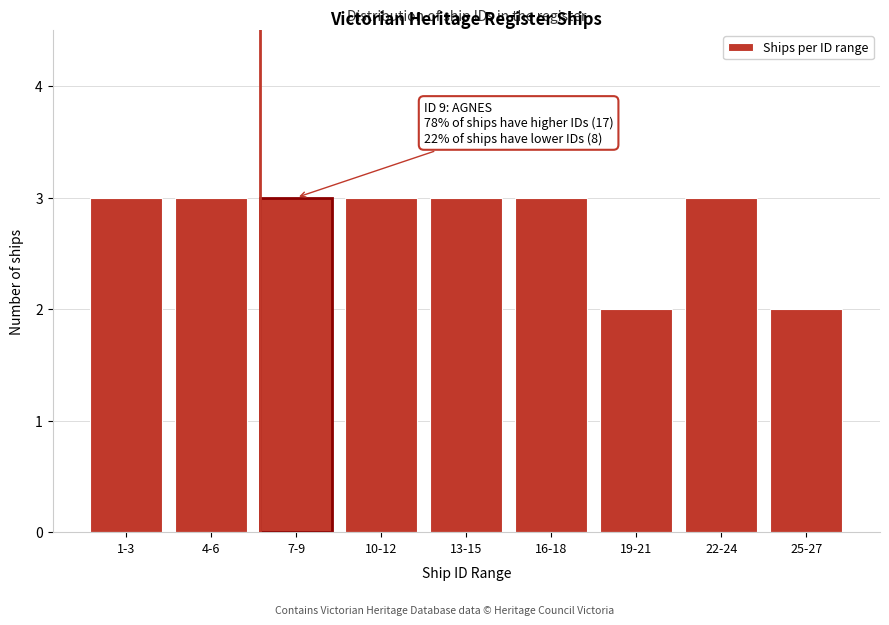

Reading left to right, list all the values displayed in this chart.

3	3	3	3	3	3	2	3	2